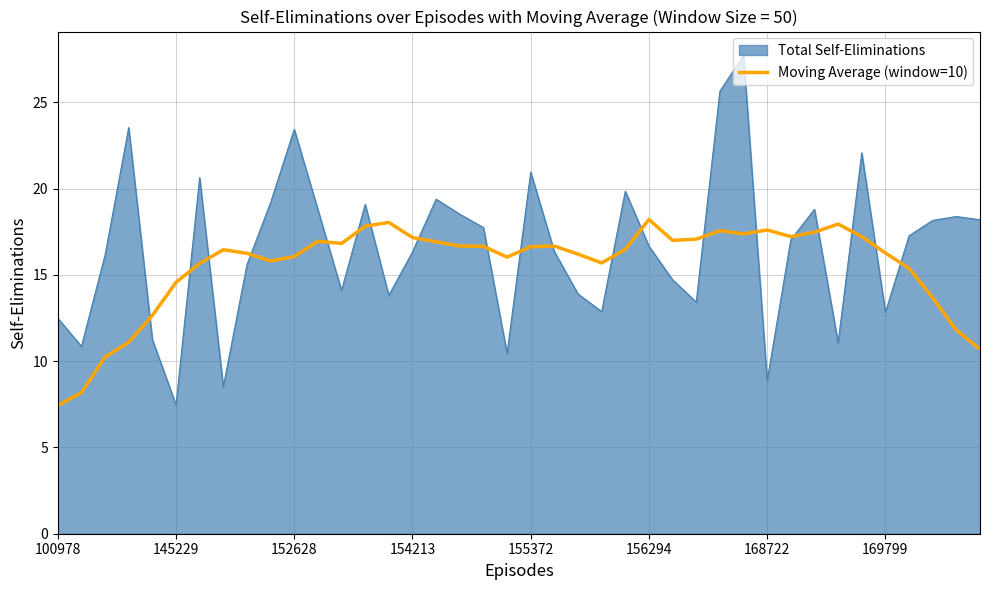

Which series has the largest range (max minus min)?

Total Self-Eliminations